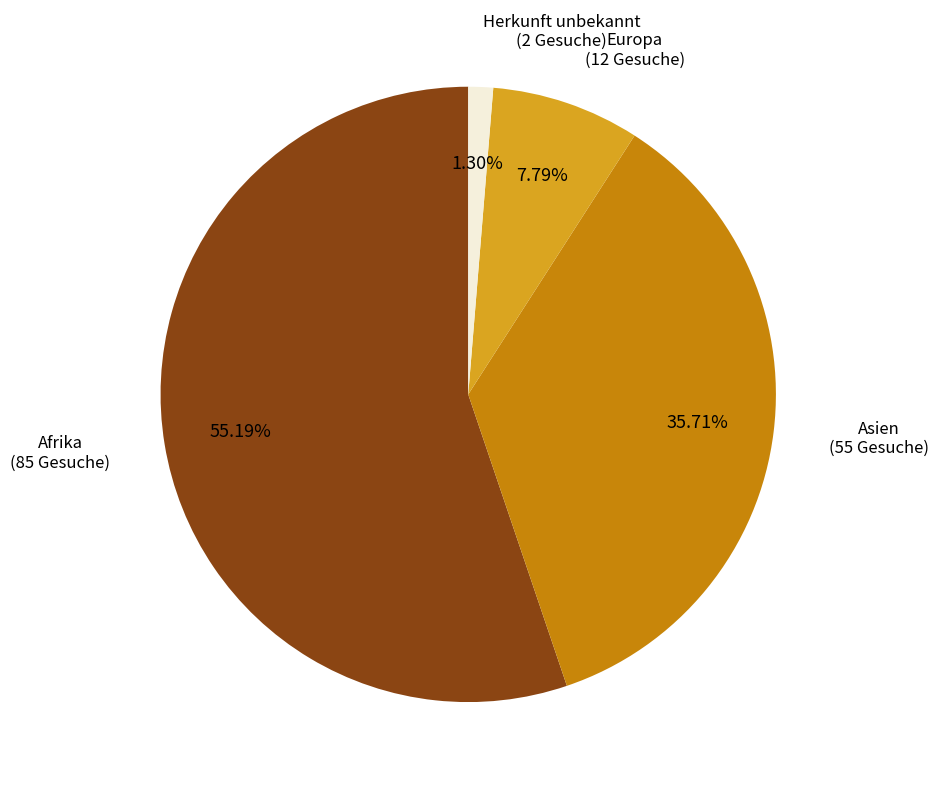

To the nearest percent, what is the average slice percentage?

25%